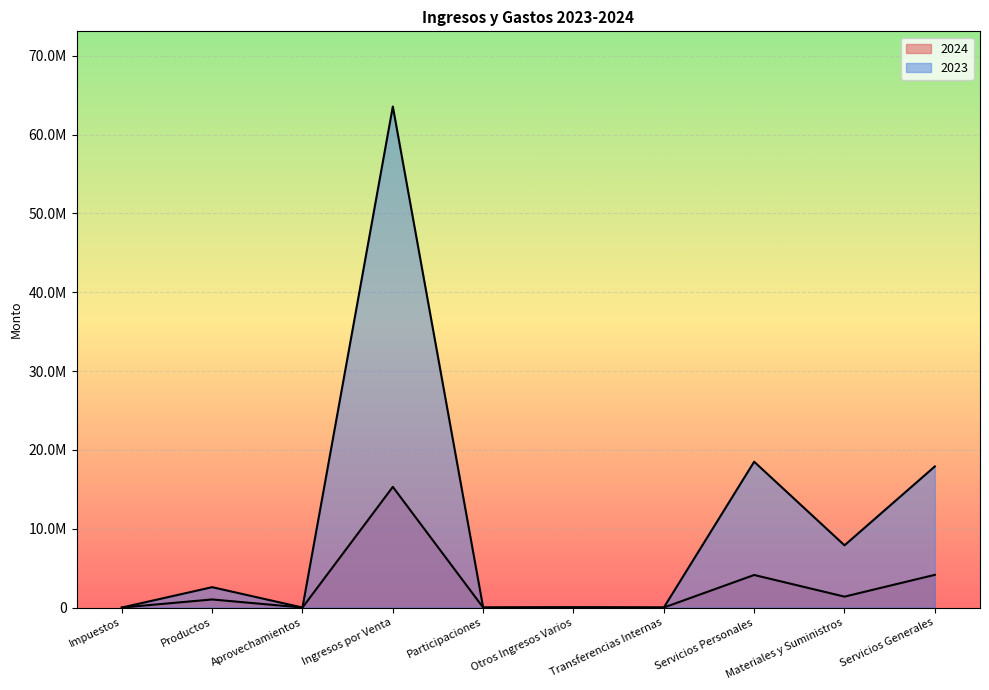

What is the difference between the 2023 values at Participaciones and Materiales y Suministros?

7892701.5